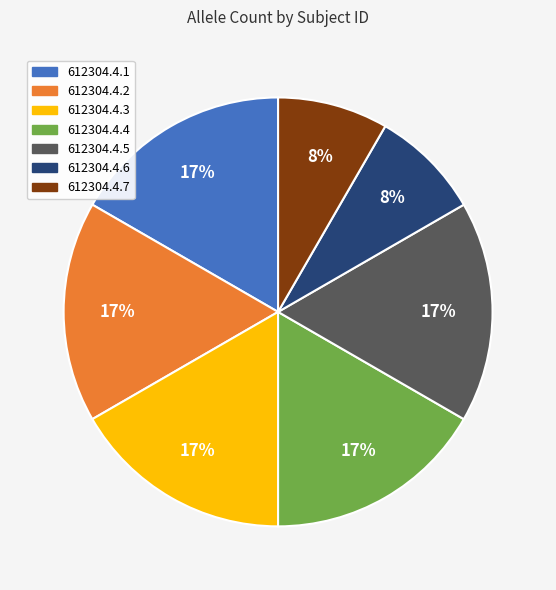

To the nearest percent, what is the combined percentage of 612304.4.7 and 612304.4.5?

25%